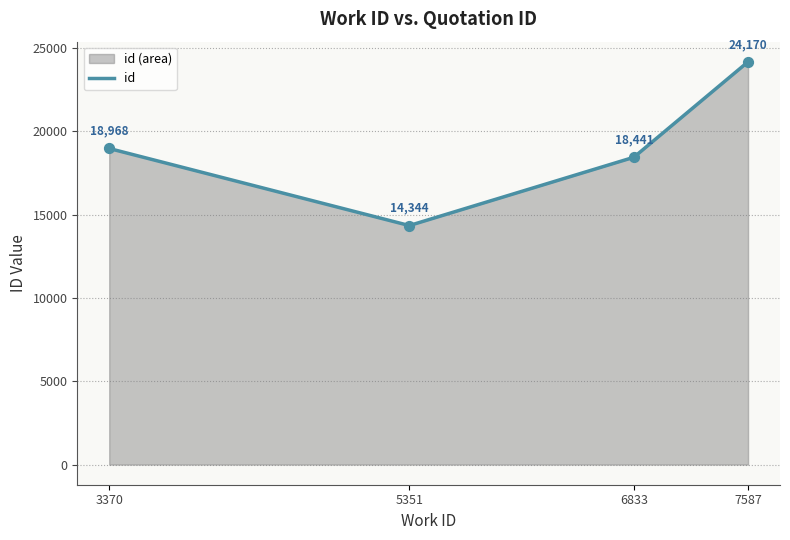

Which has a higher value, 5351 or 6833?

6833